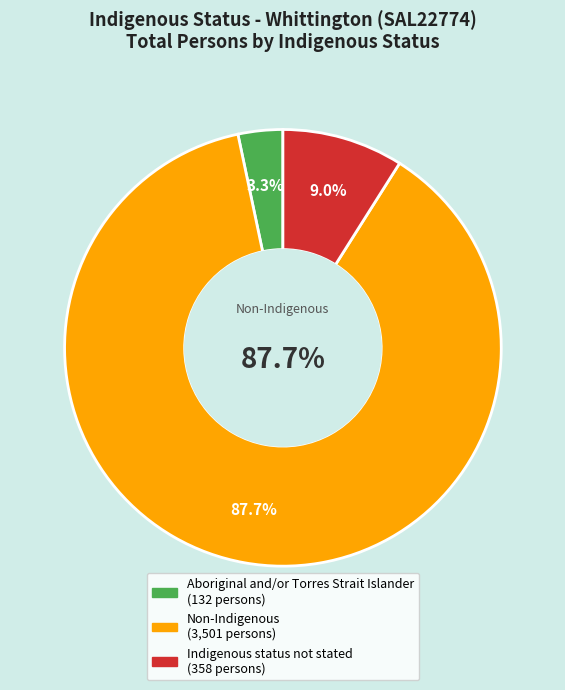

Is it true that Aboriginal and/or Torres Strait Islander is 1% of the pie?

False